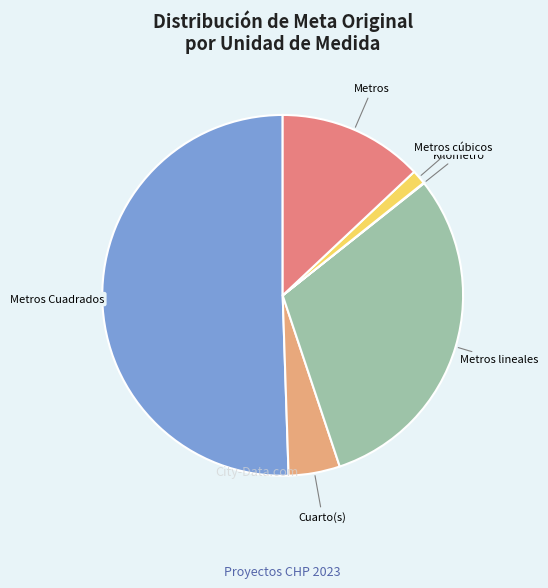

Does Metros cúbicos represent more than half of the total?

No